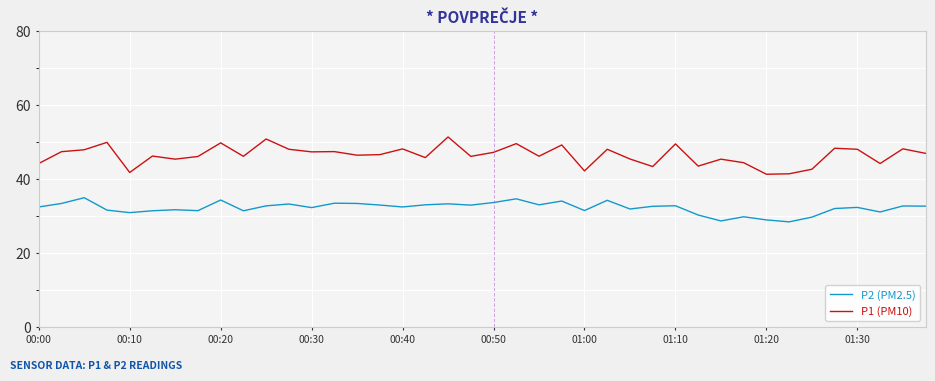

List the series in order of their peak value, lowest first.

P2 (PM2.5), P1 (PM10)